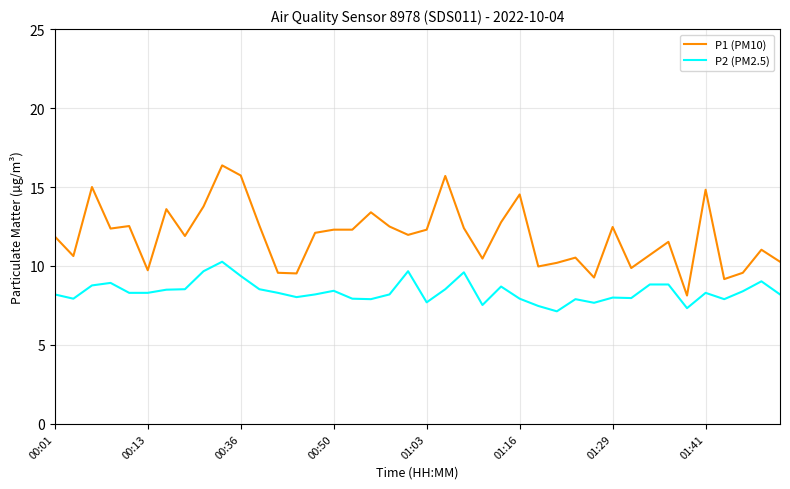

Which series has the widest spread of values?

P1 (PM10)